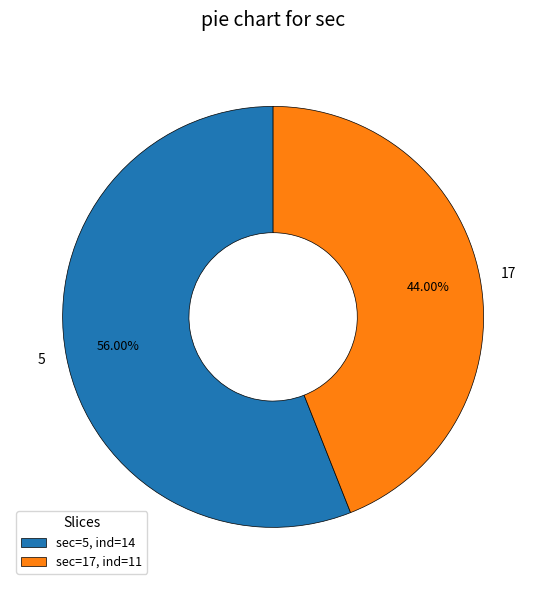

How many segments does this pie chart have?

2